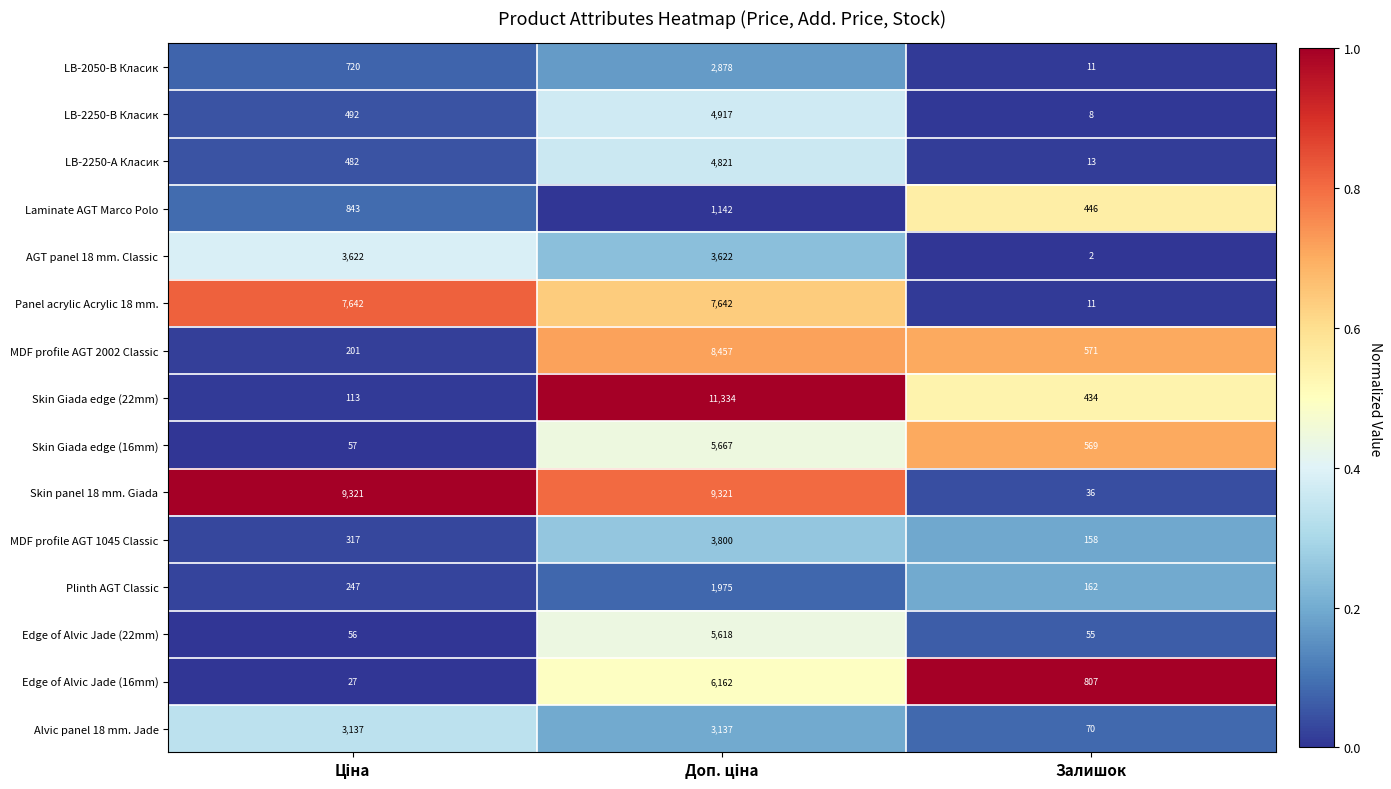

True or false: Plinth AGT Classic has a value of 162 at Залишок.

True